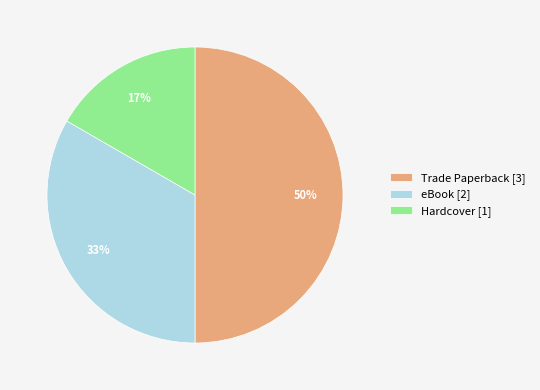

Do Trade Paperback [3] and Hardcover [1] together represent more than half of the pie?

Yes